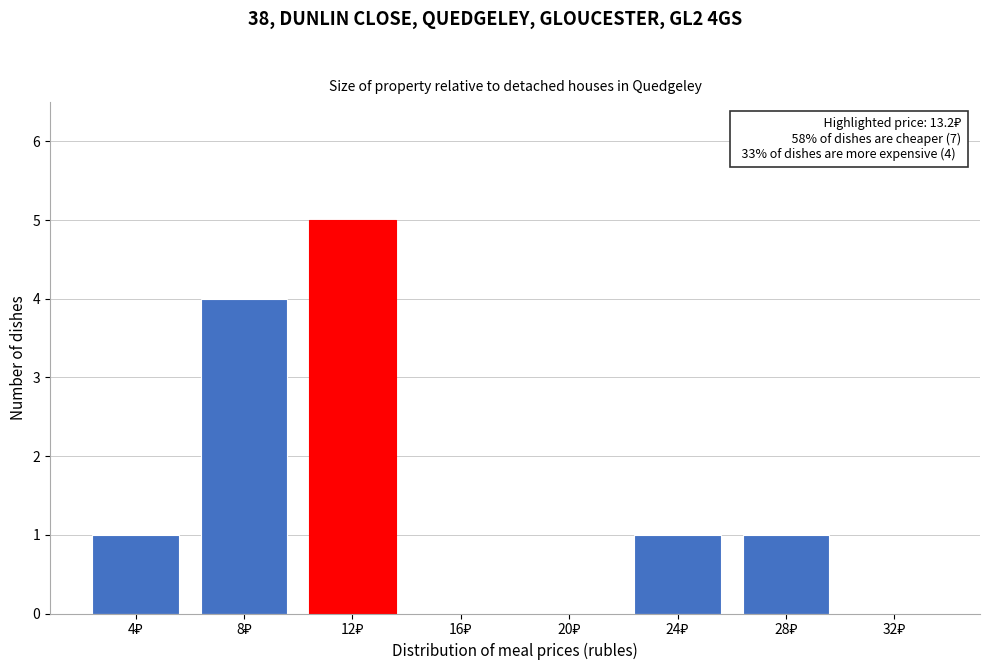

What is the maximum value shown in the chart?

5